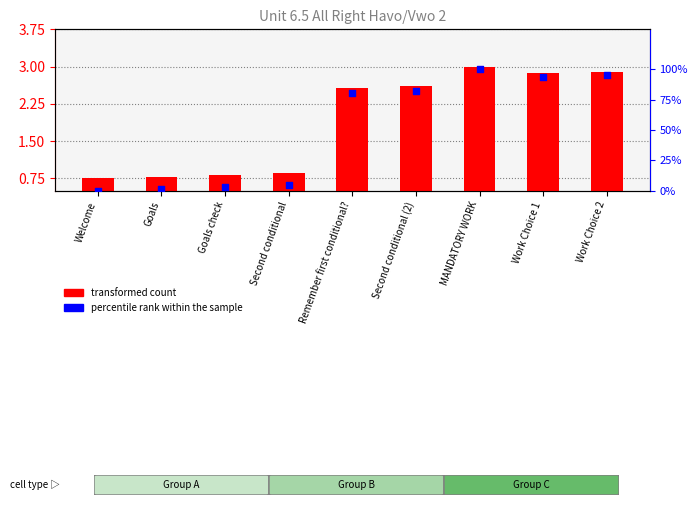

Which series has the largest total across all categories?

percentile rank within the sample